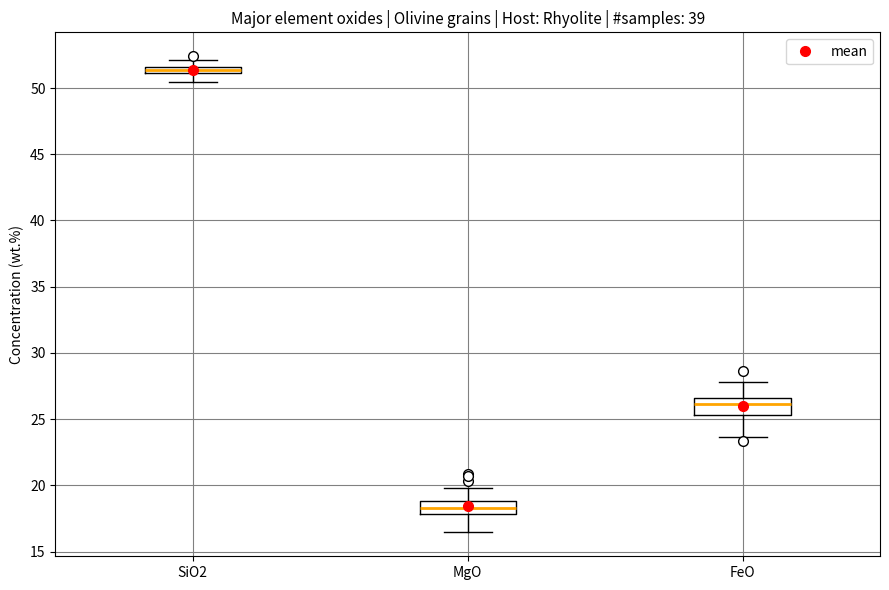

Which box has the lowest median line?

MgO